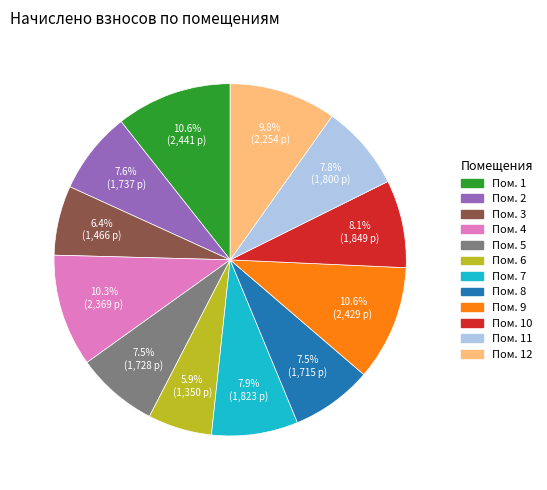

Is there any slice that represents more than half of the pie?

No